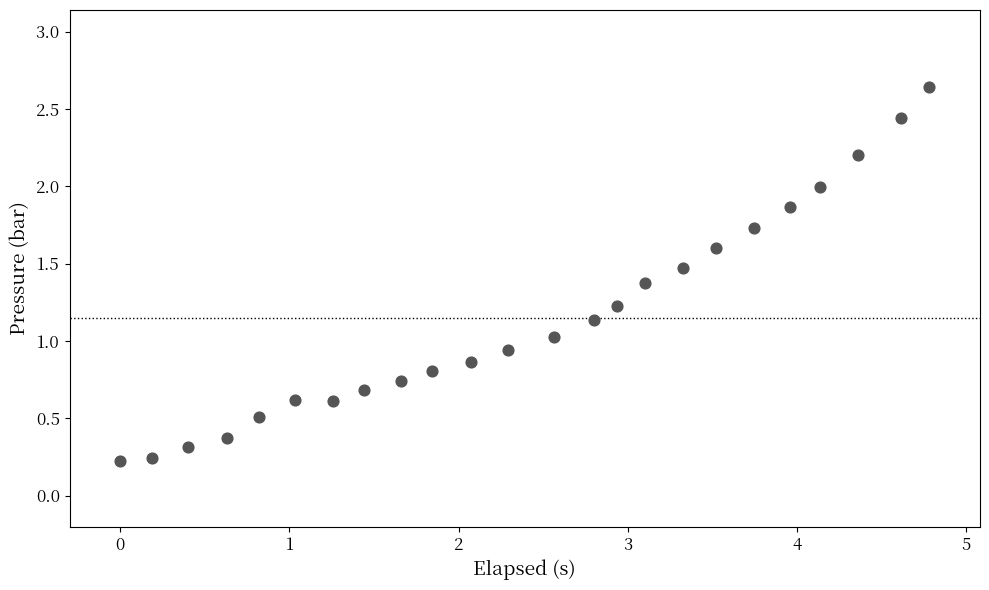

What is the range of X values (max minus min)?

4.8